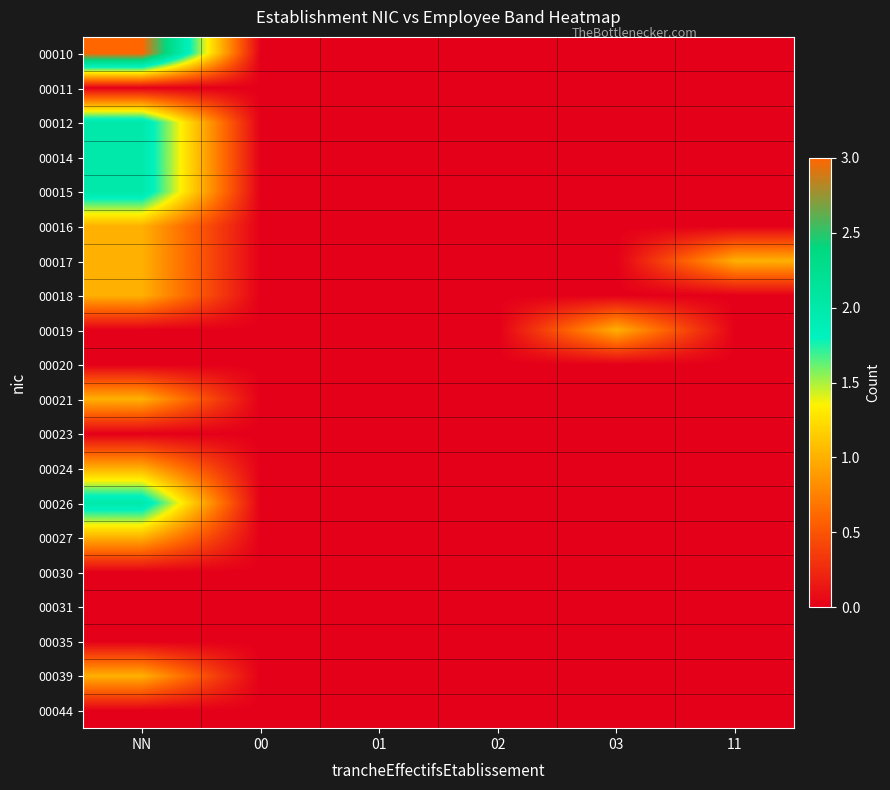

At which category does the chart reach its minimum across all series?

00